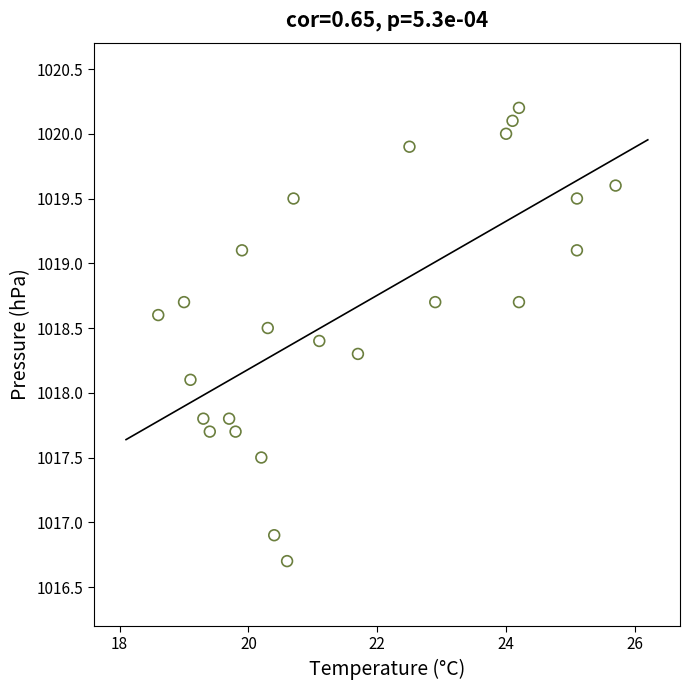

What Y value in the scatter plot is closest to 1018?

1018.1